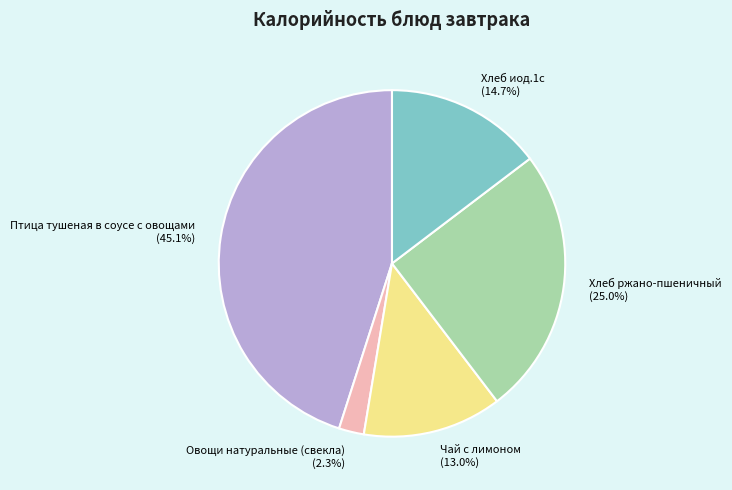

To the nearest percent, what is the average slice percentage?

20%